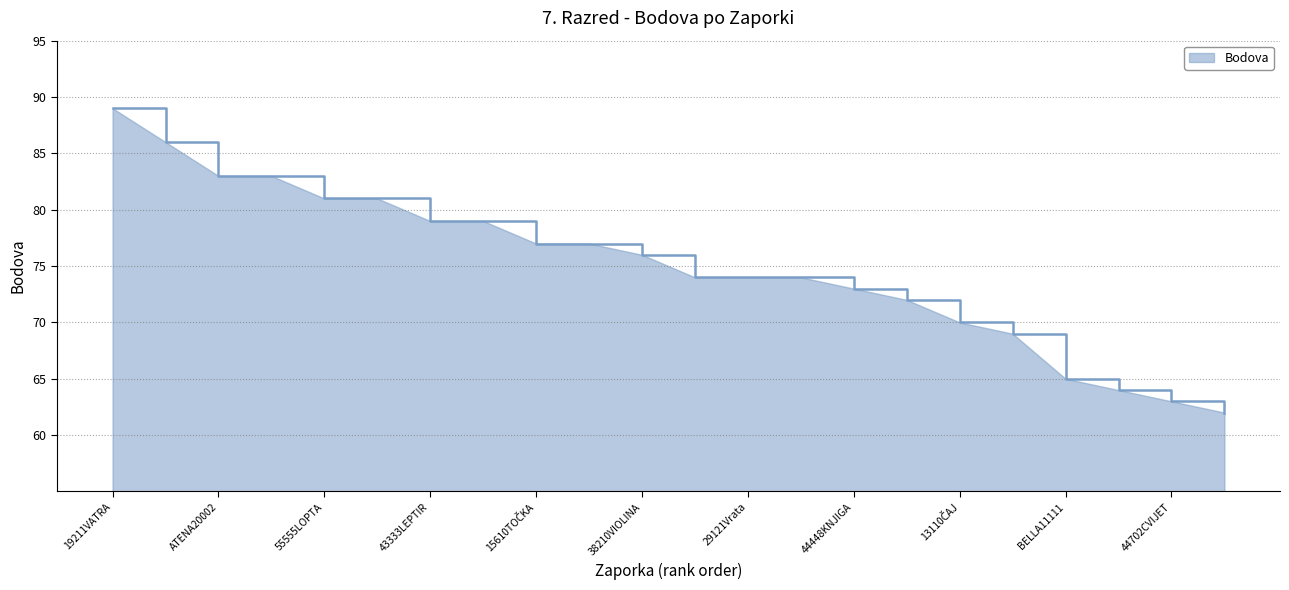

What is the greatest value displayed?

89